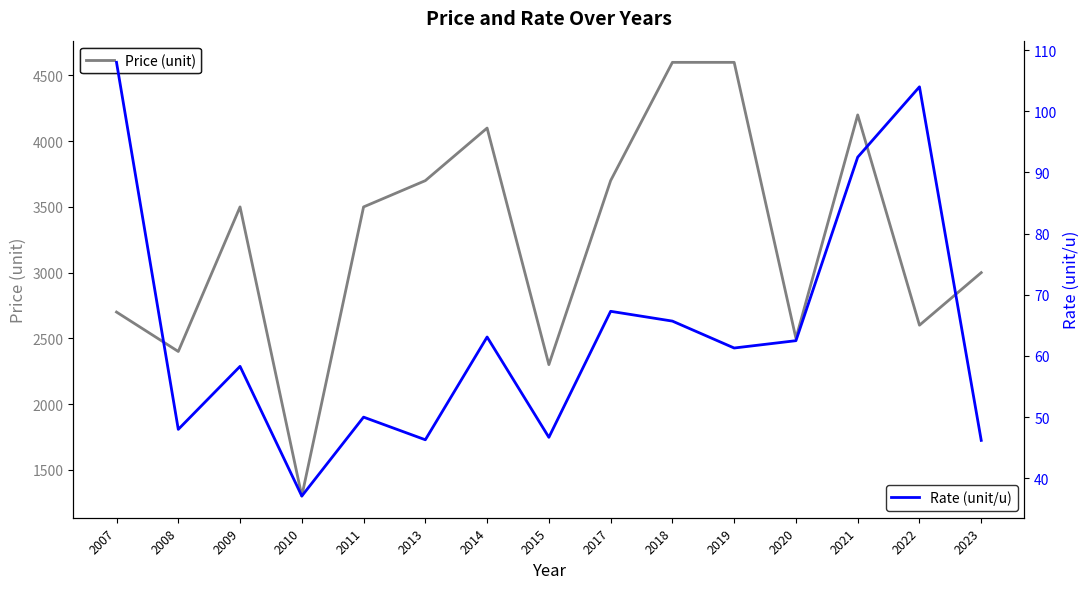

What is the approximate value of Rate (unit/u) at 2023?

46.2